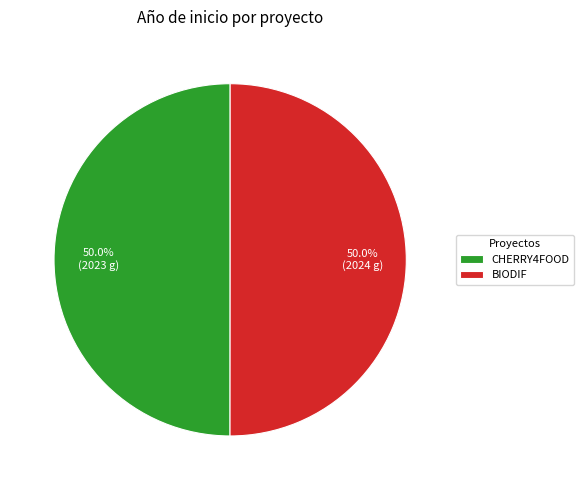

Approximately how many times larger is the value at CHERRY4FOOD compared to BIODIF?

1.0